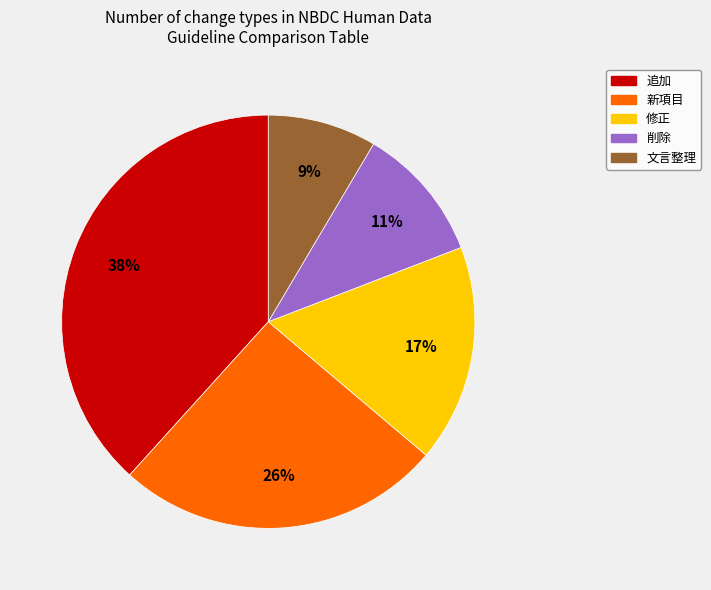

Which has a higher value, 文言整理 or 修正?

修正